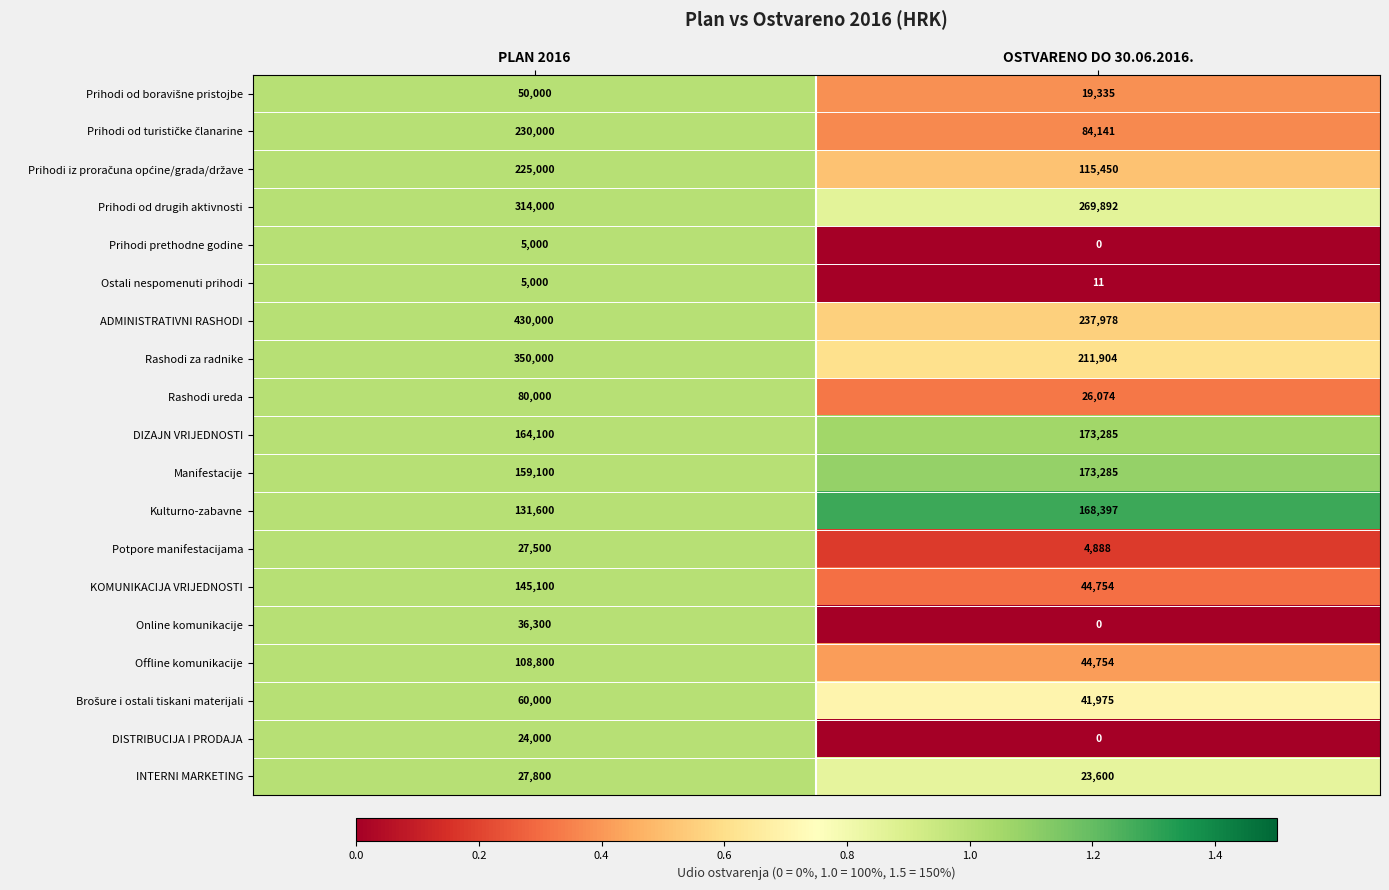

What is the sum of all Offline komunikacije values?

153554